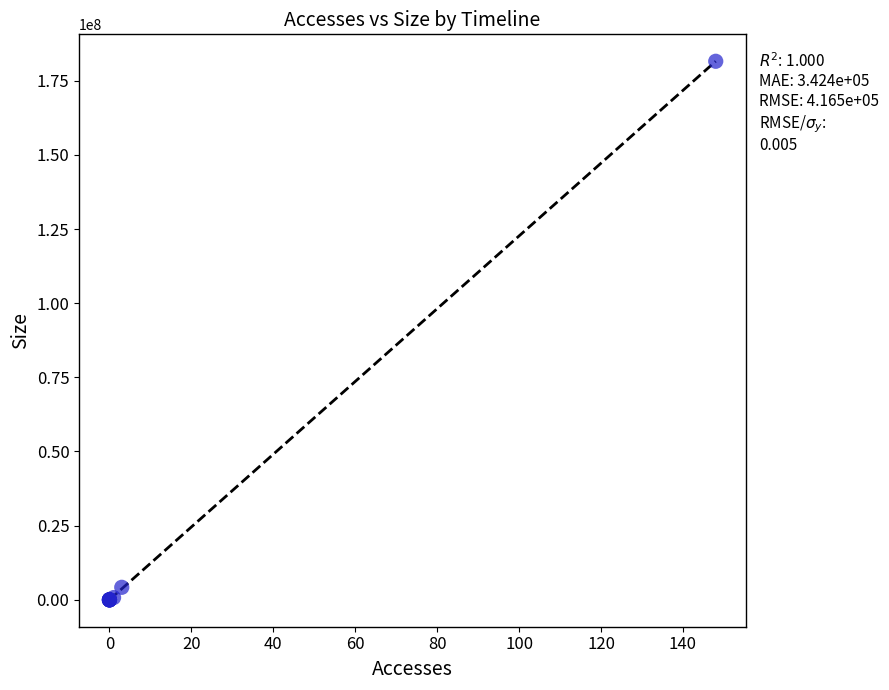

What Y value in the scatter plot is closest to 90775088?

4209864